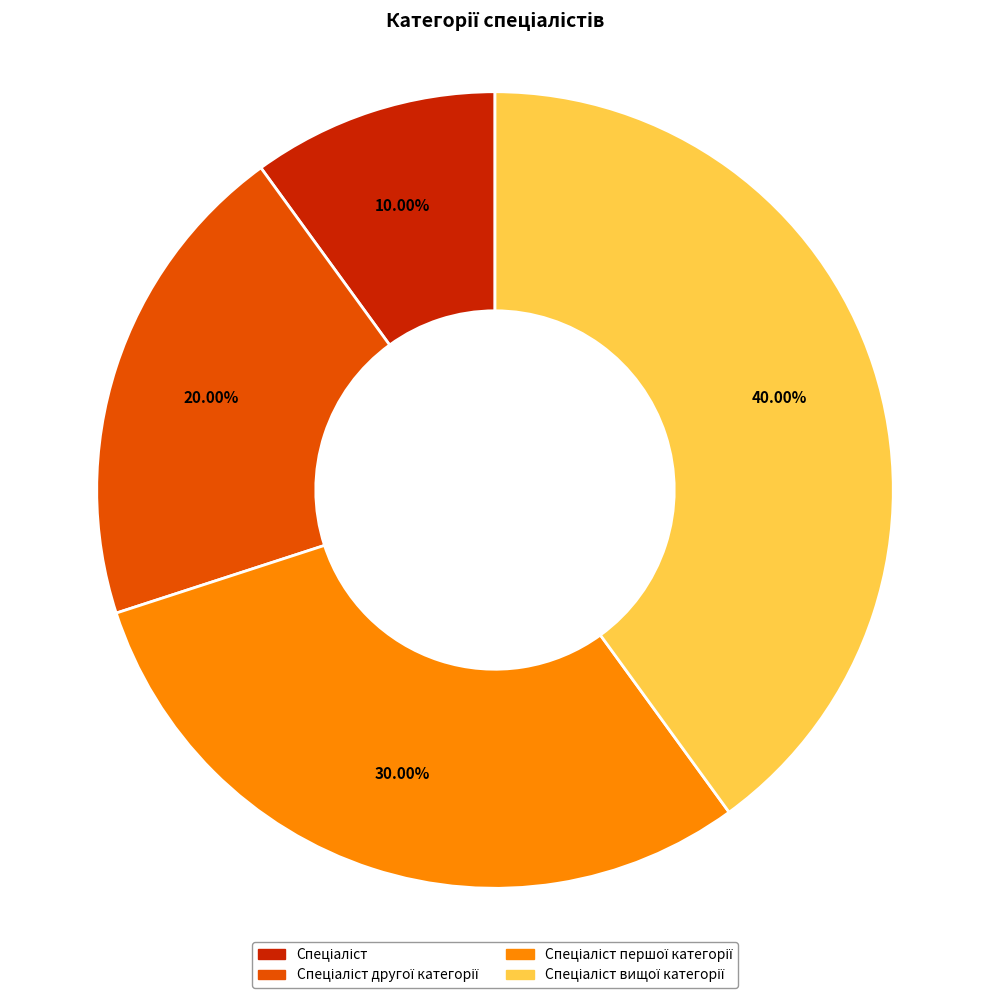

Is there any slice that represents more than half of the pie?

No